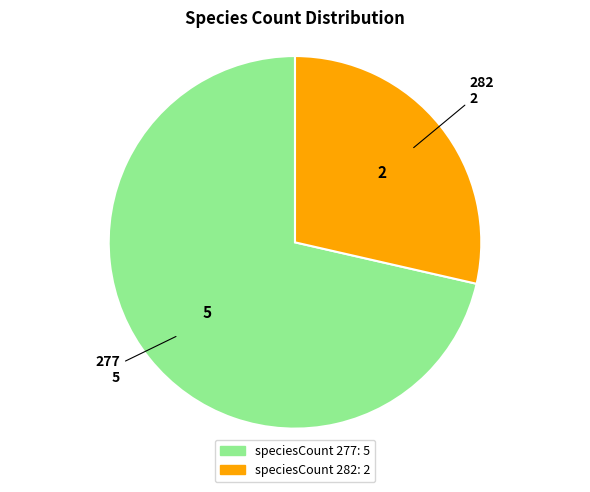

Does any single category account for the majority?

Yes